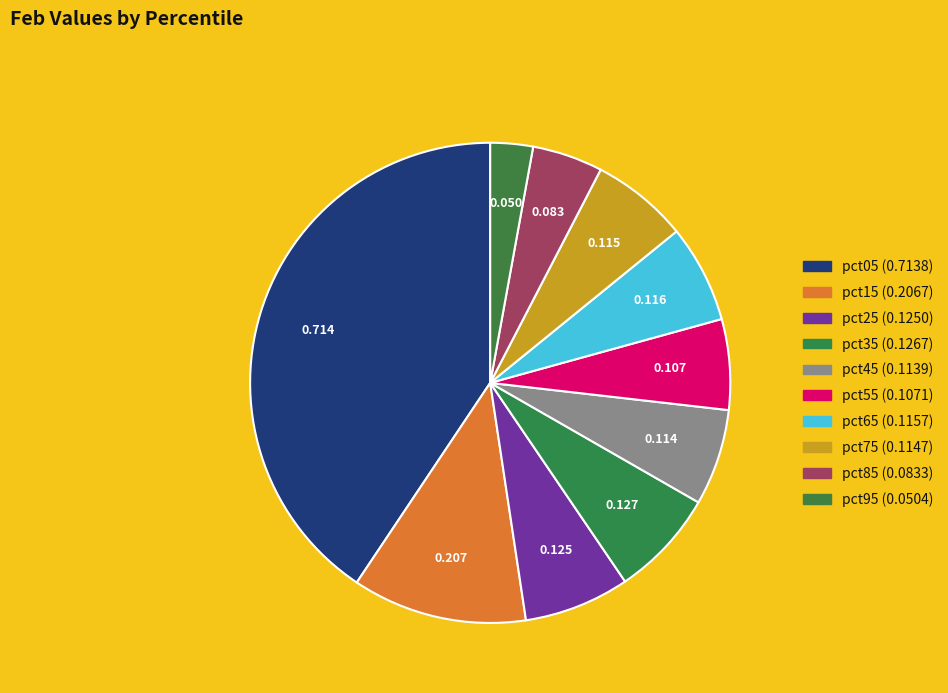

To the nearest percent, what is the difference between the largest and smallest slice percentages?

38%